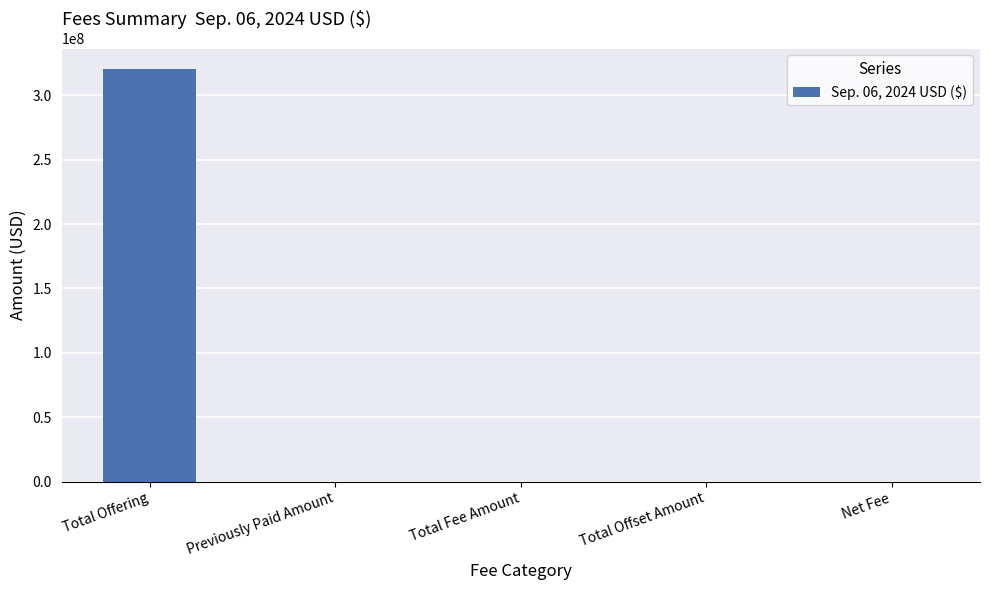

Is it true that the value at Net Fee is 47279.2?

True